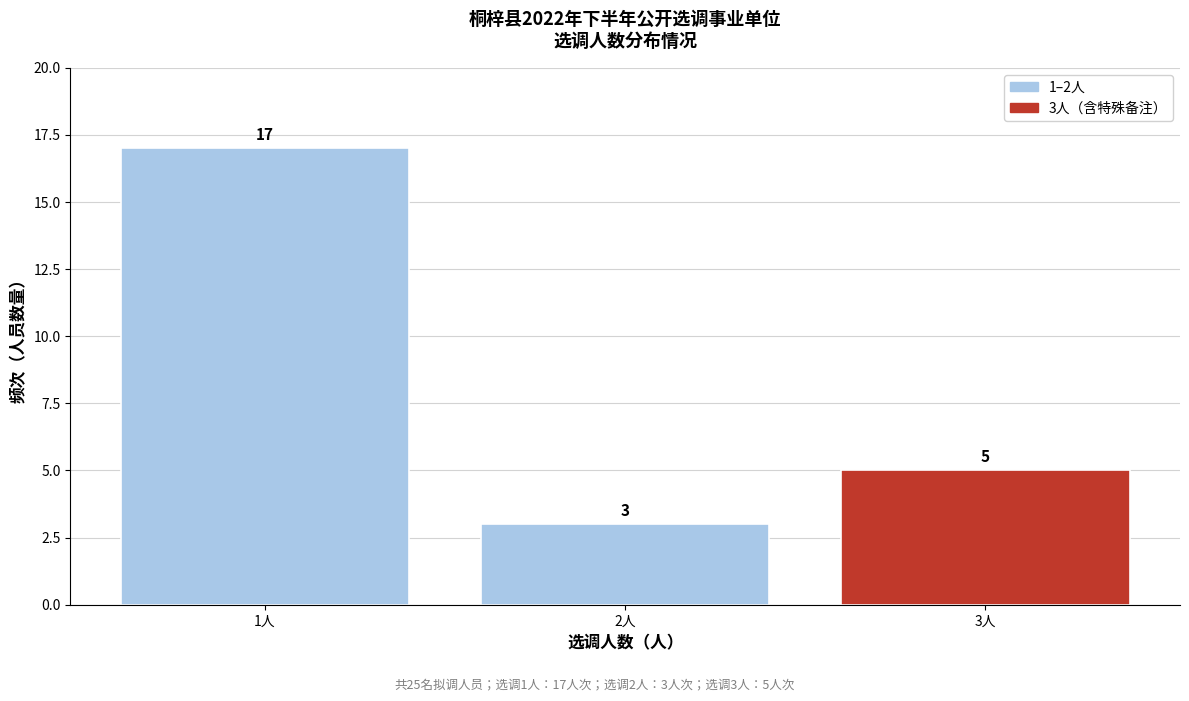

Reading right to left, list all the values displayed in this chart.

5	3	17